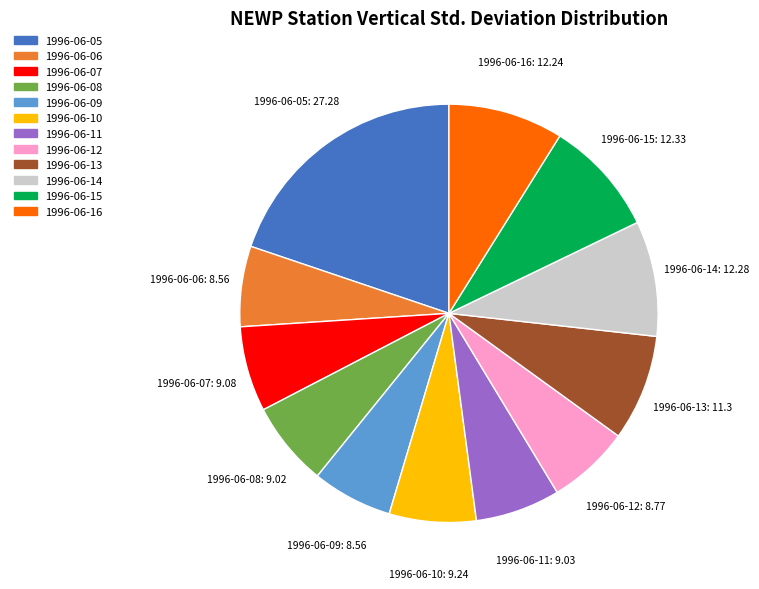

Which category has the biggest portion of the pie?

1996-06-05